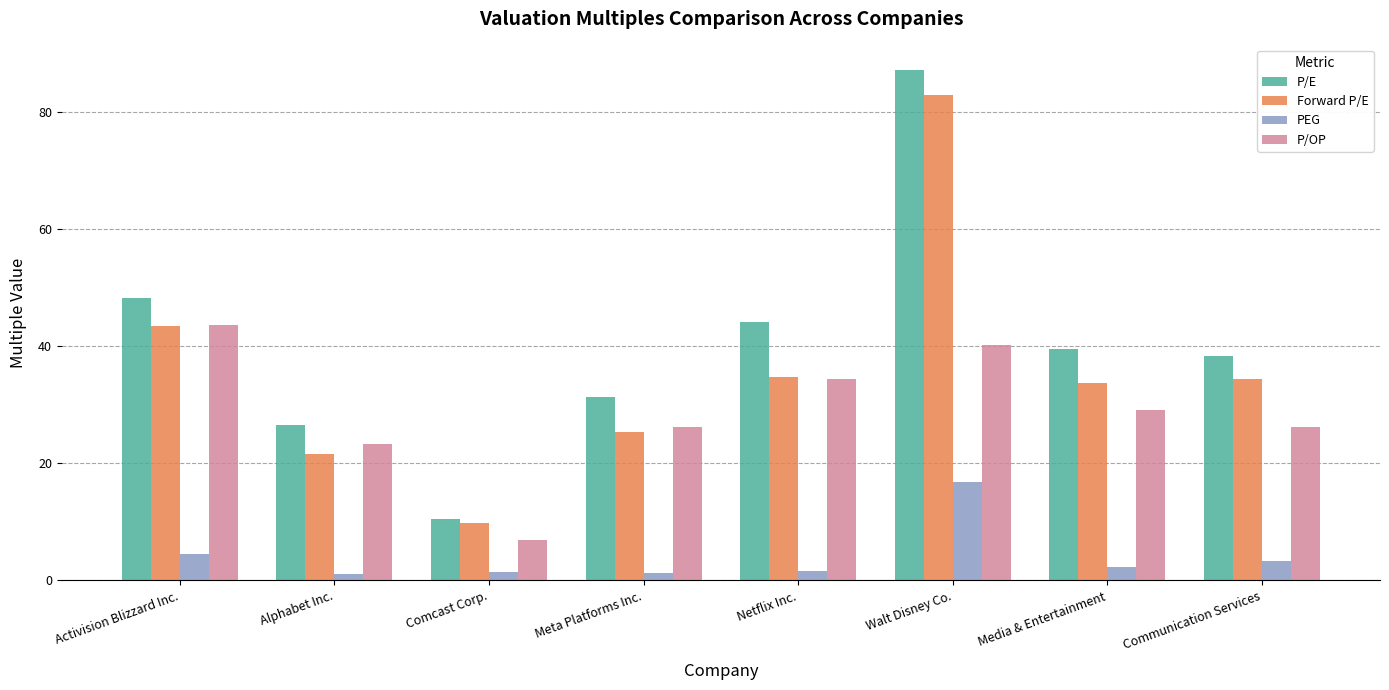

The value of PEG at Walt Disney Co. is 8.7. True or false?

False